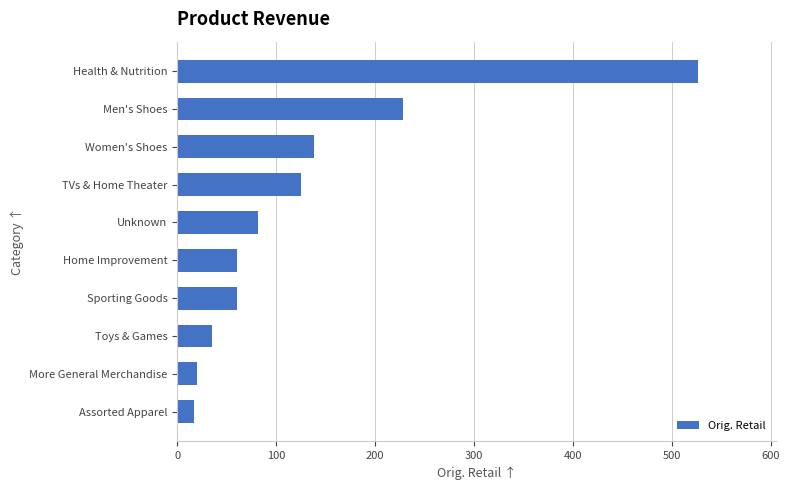

Reading bottom to top, transcribe all the data shown in this chart.

Assorted Apparel=17.0	More General Merchandise=20.0	Toys & Games=35.0	Sporting Goods=60.0	Home Improvement=60.0	Unknown=81.5	TVs & Home Theater=125.0	Women's Shoes=138.6	Men's Shoes=227.9	Health & Nutrition=526.0